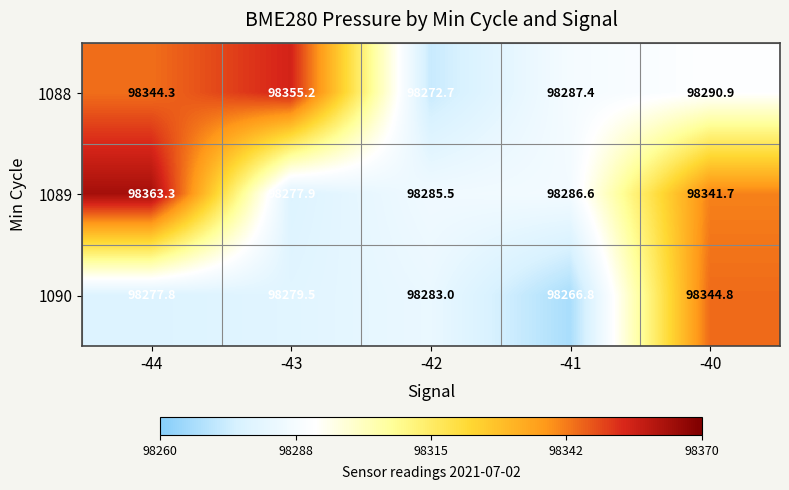

Where is 1090 nearest to the value 98305?

-42